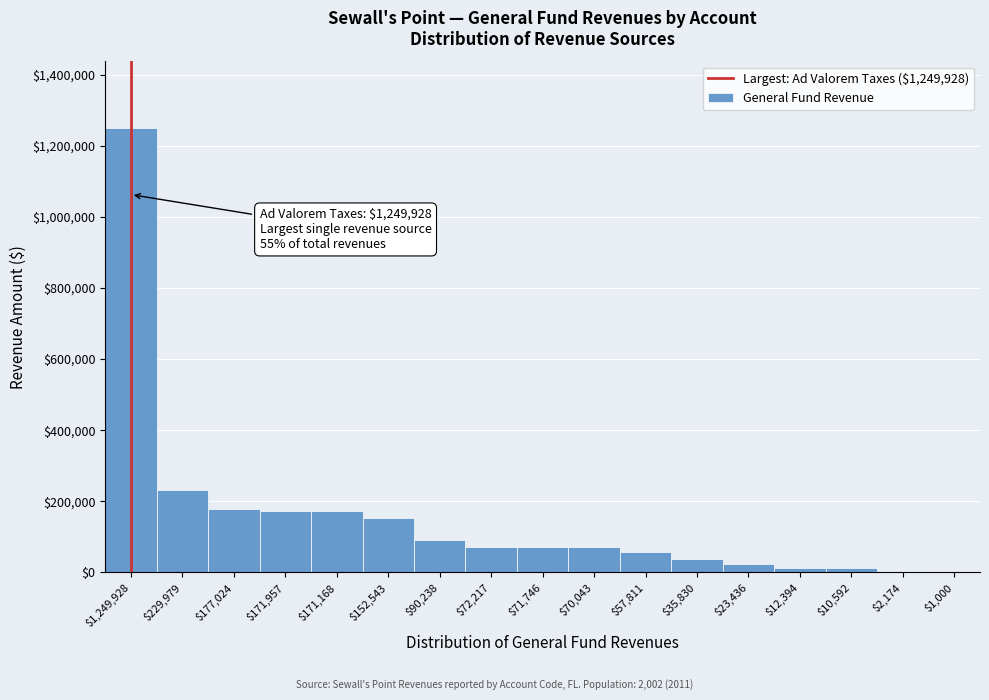

At which label is the value closest to 625464?

$229,979